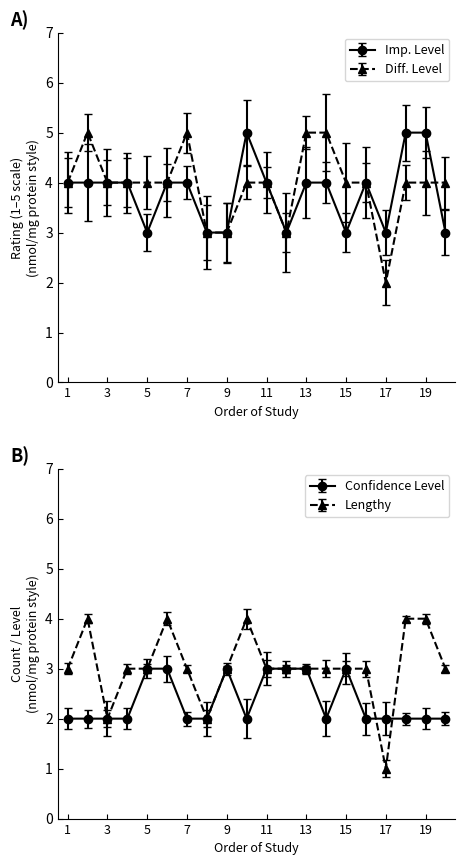

How many times do Confidence Level and Lengthy cross each other?

2